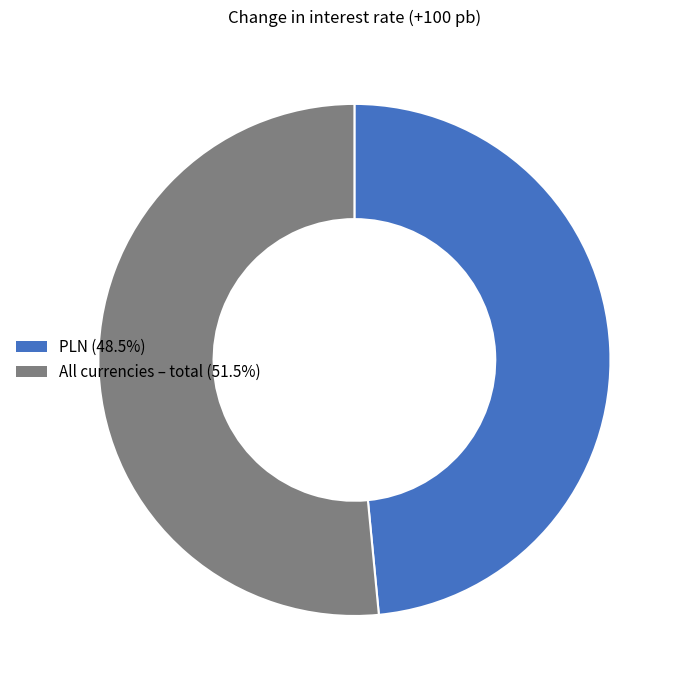

True or false: All currencies – total accounts for 39% of the total.

False